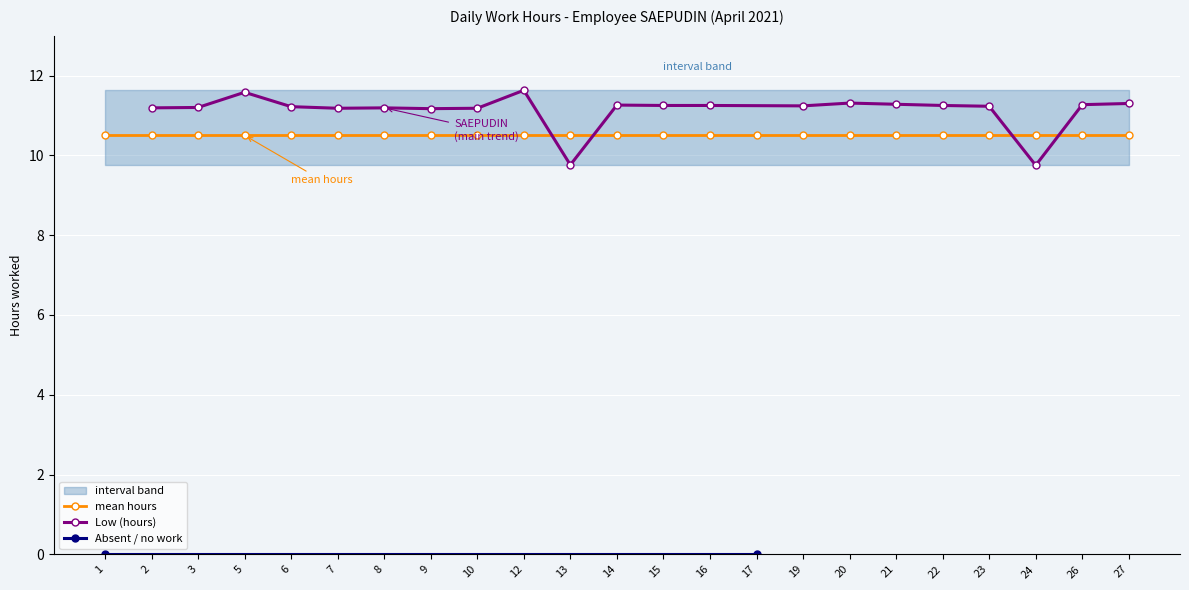

True or false: upper_band has a value of 11.6 at 13.

True